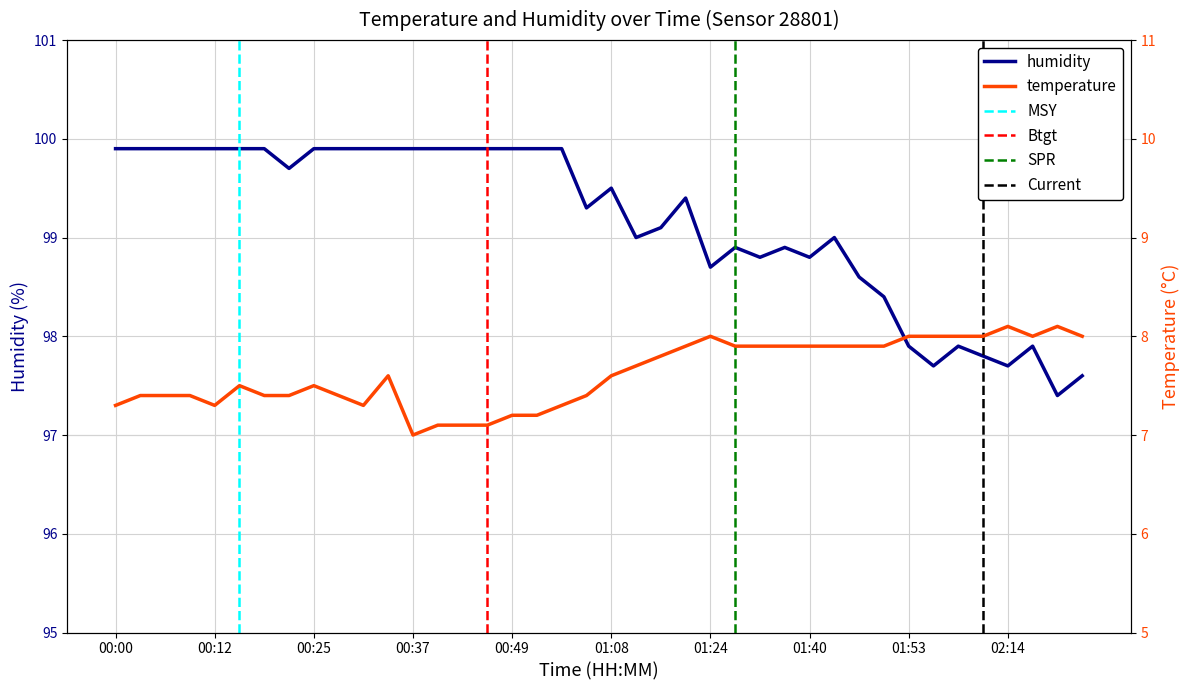

What is the sum of all temperature values?

304.8